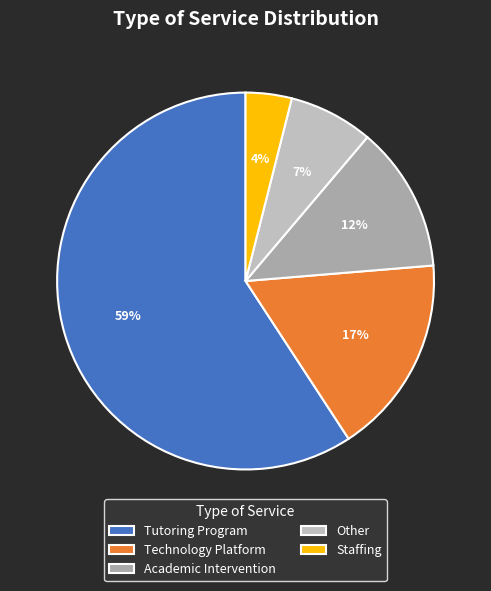

True or false: Technology Platform accounts for 2% of the total.

False